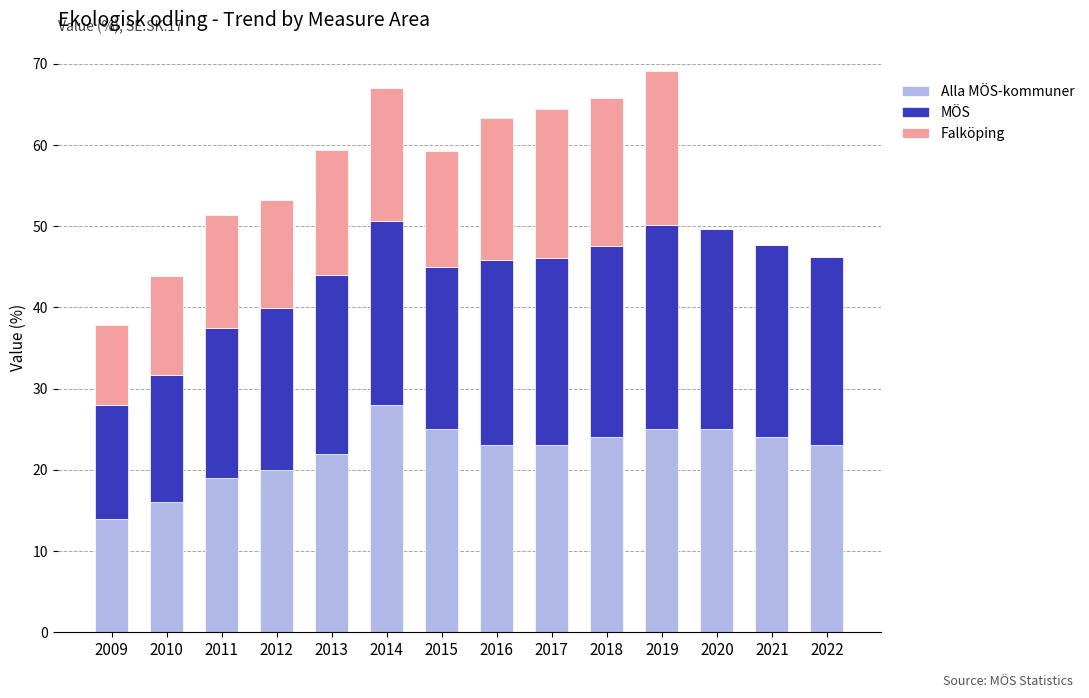

What are all the series names shown in the legend?

Alla MÖS-kommuner, MÖS, Falköping